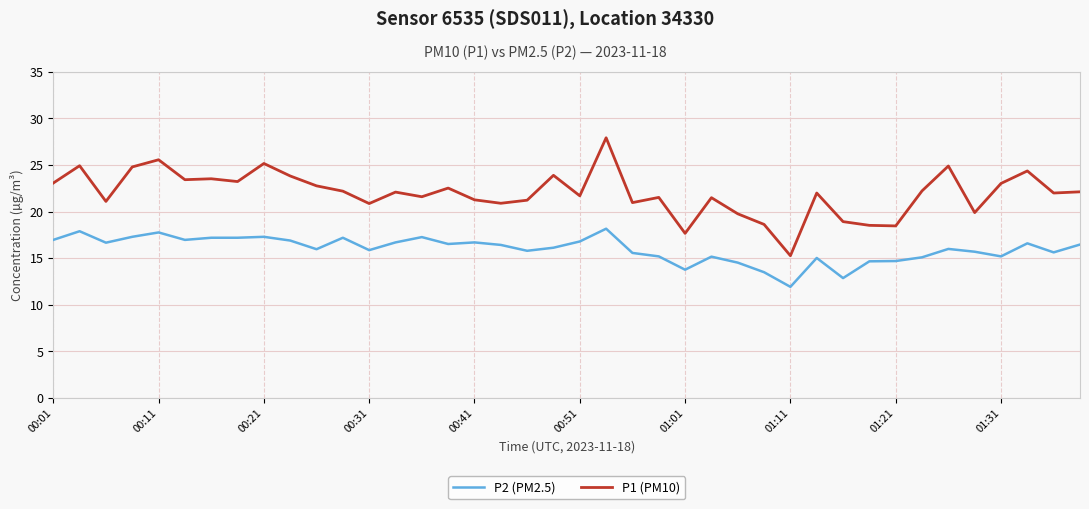

True or false: P2 (PM2.5) and P1 (PM10) cross at least once.

False